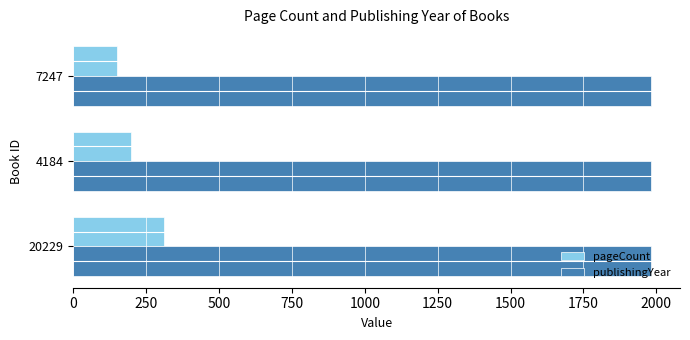

At which label does pageCount reach its peak?

20229